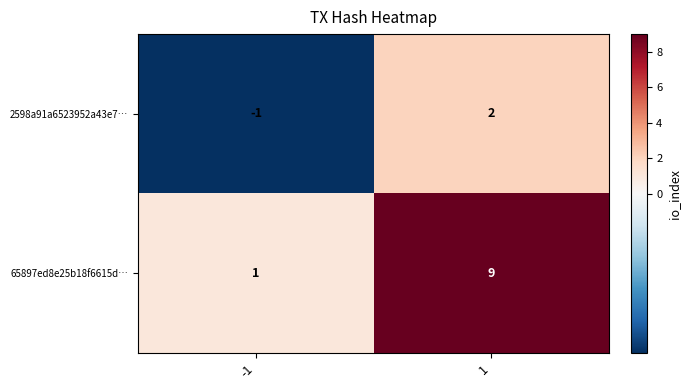

What is the sum of the 65897ed8e25b18f6615d… values at 1 and -1?

10